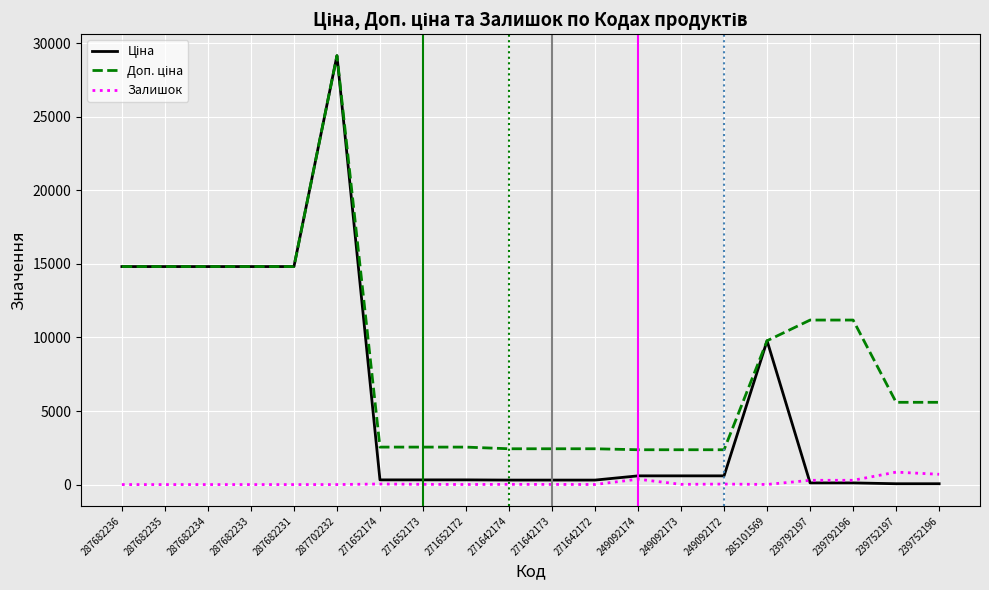

At which category does the chart reach its peak across all series?

287702232